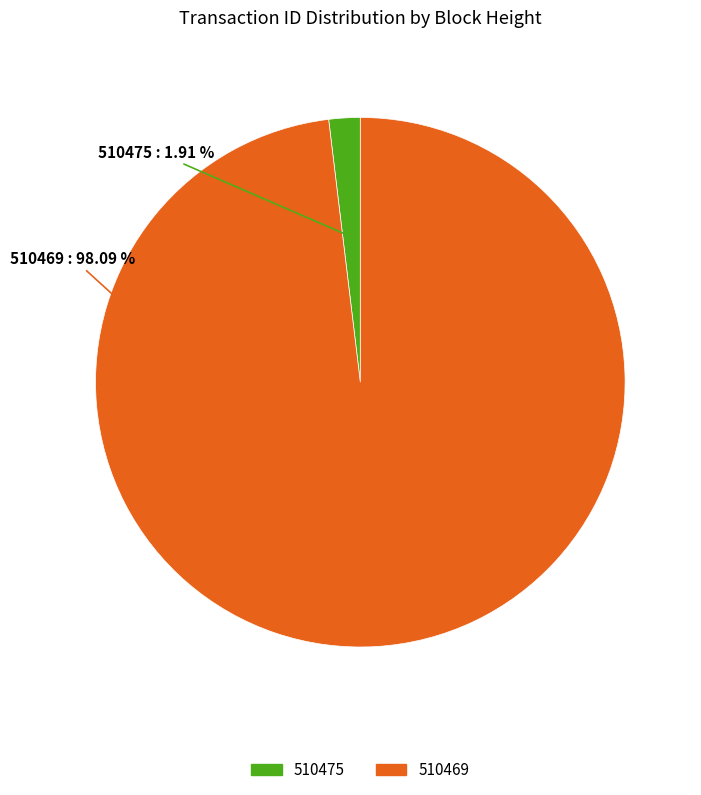

Which category accounts for the majority?

510469